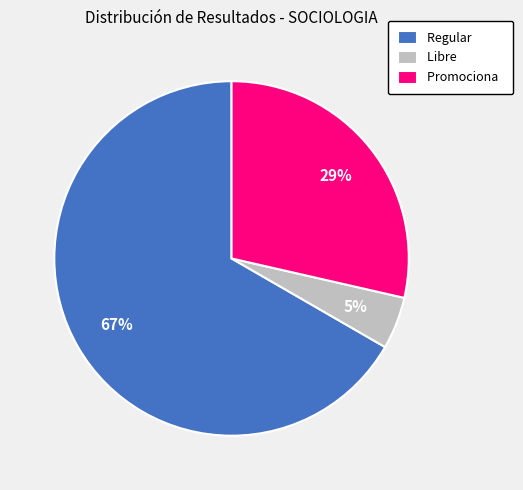

To the nearest percent, what is the difference between the Promociona and Libre slice percentages?

24%